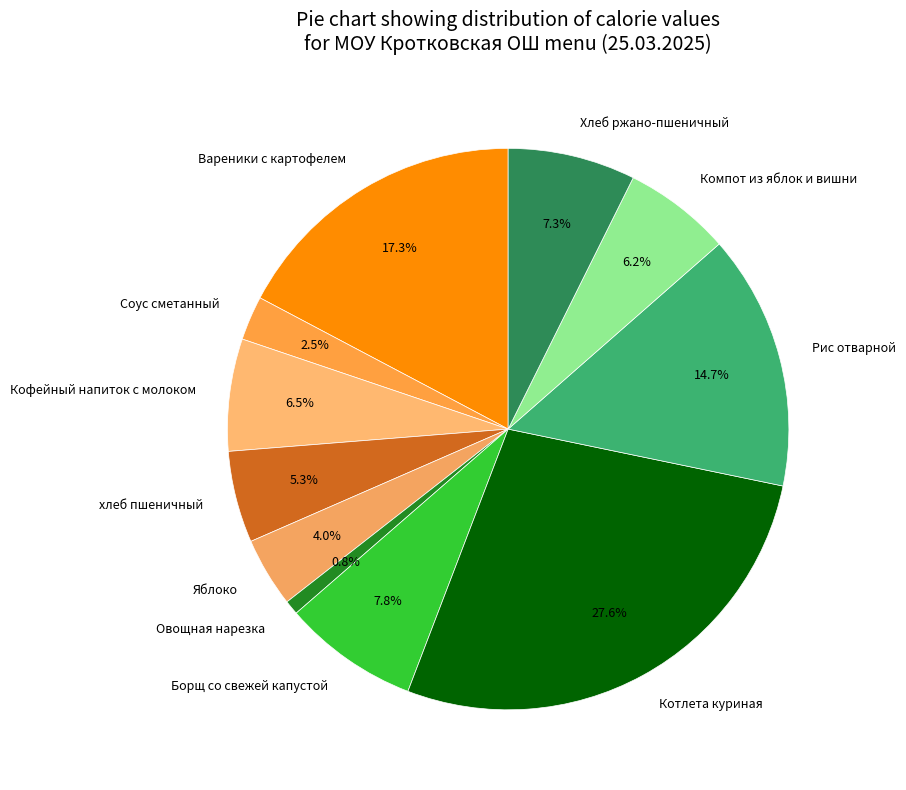

Is there any slice that represents more than half of the pie?

No